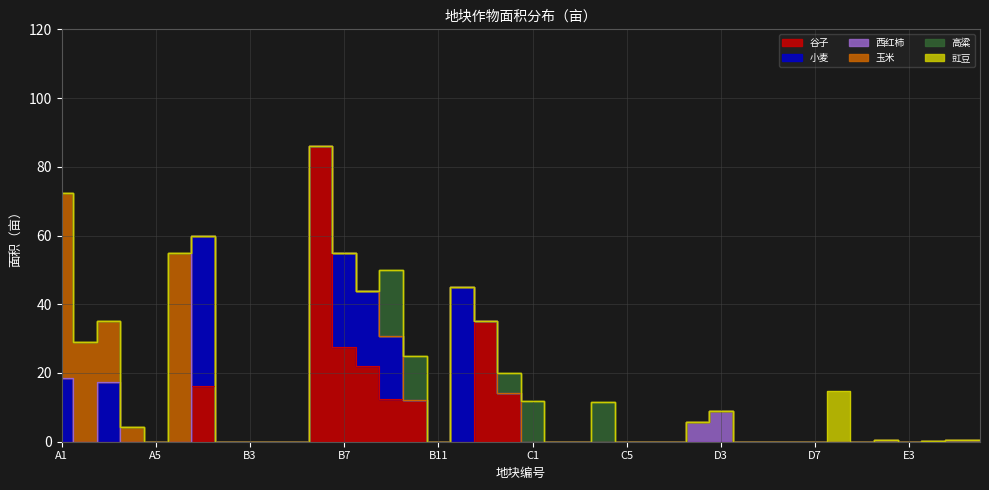

True or false: 豇豆 has more than 1 points higher than both neighbors.

False